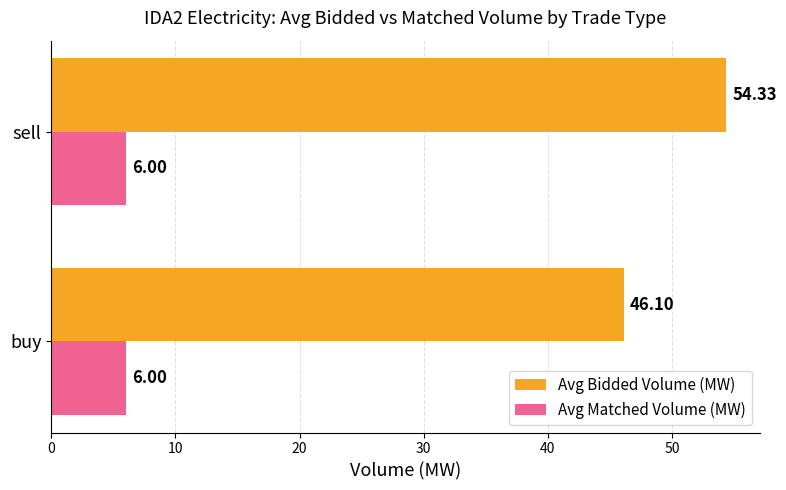

Rank the series by their average value, from highest to lowest.

Avg Bidded Volume (MW), Avg Matched Volume (MW)